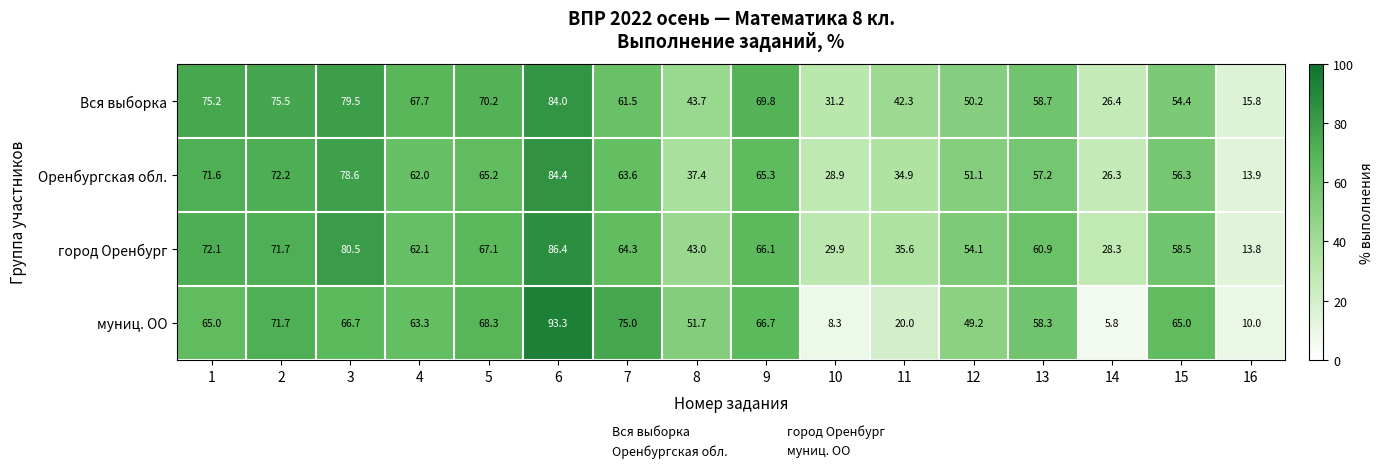

True or false: город Оренбург has a value of 62.1 at 4.

True